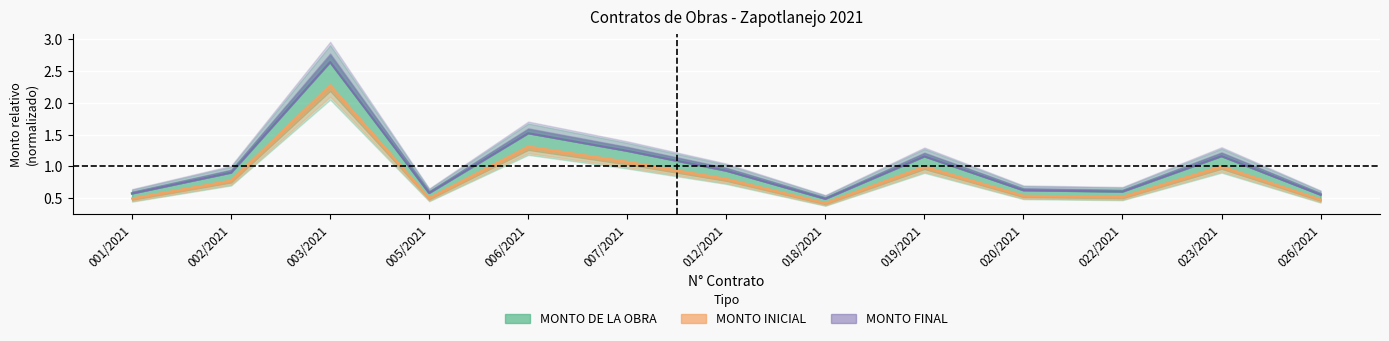

What is the sum of the MONTO INICIAL values at 005/2021 and 020/2021?

1.0